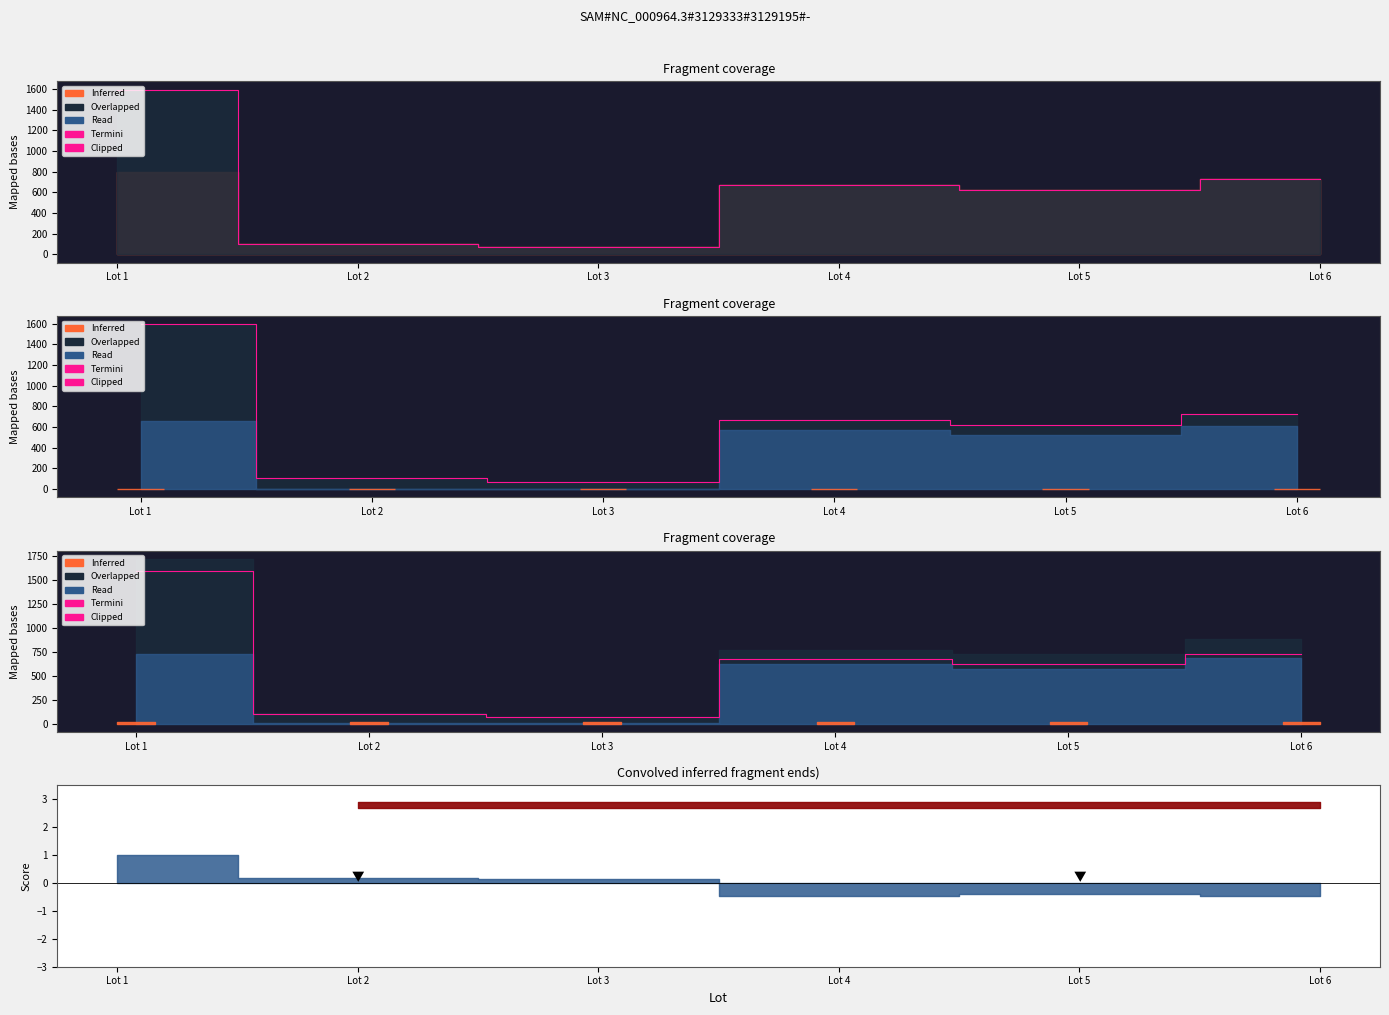

Is this an area chart (filled region under the line)?

No